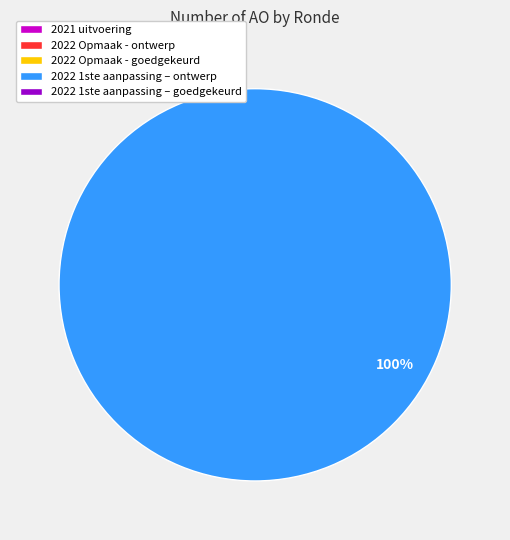

Is there a majority slice in this chart?

Yes